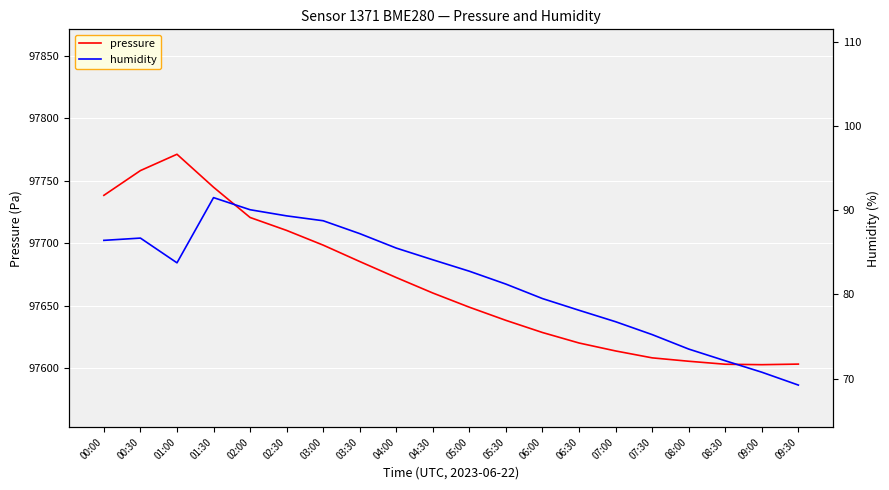

How many categories are shown in the chart?

20